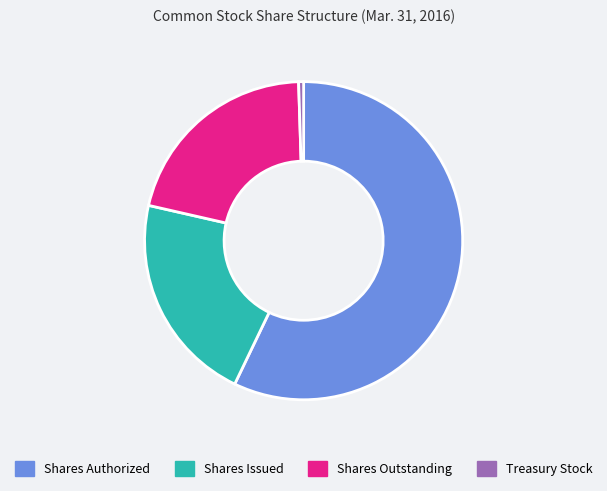

Which has a higher value, Treasury Stock or Shares Outstanding?

Shares Outstanding